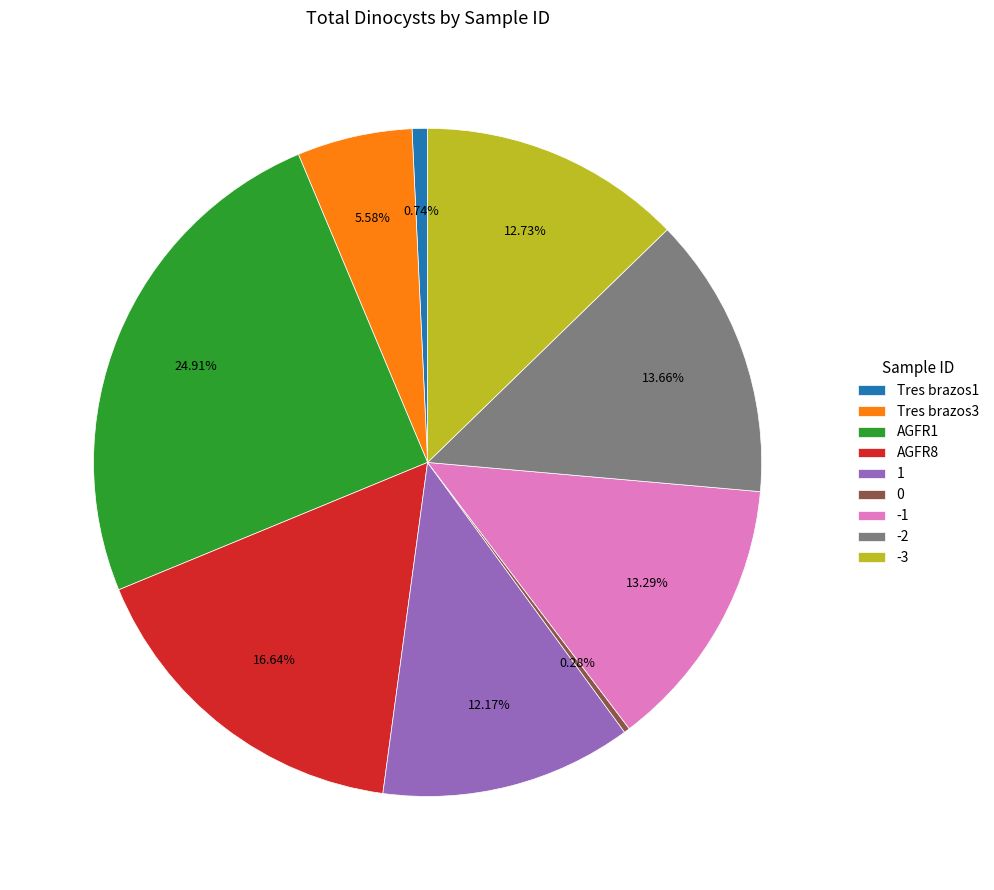

Approximately how many times larger is the value at 1 compared to Tres brazos3?

2.2